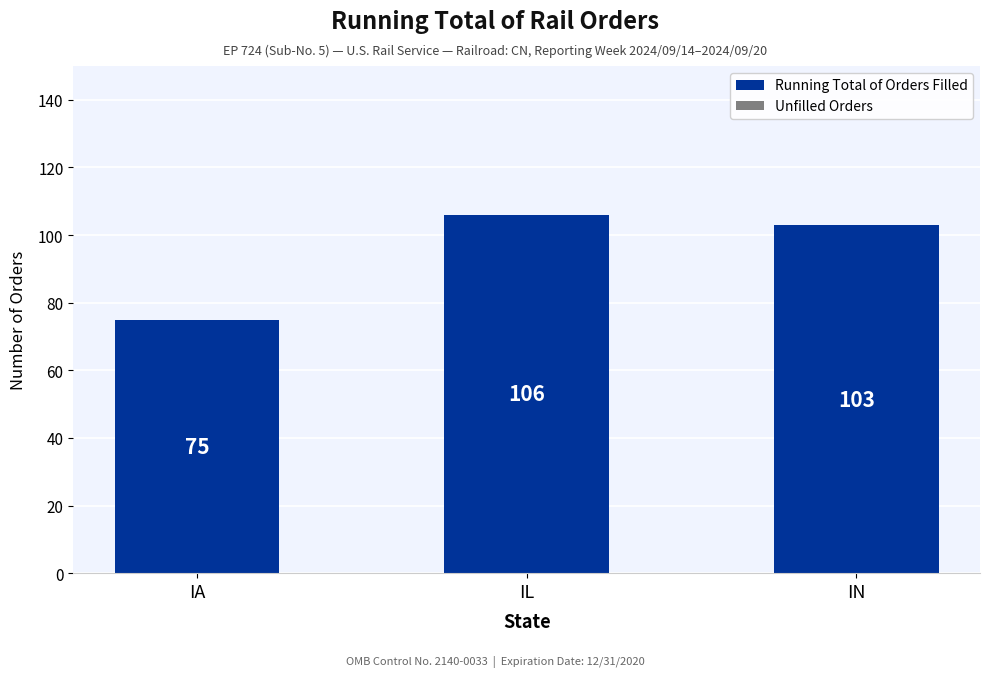

What is the smallest value displayed?

75